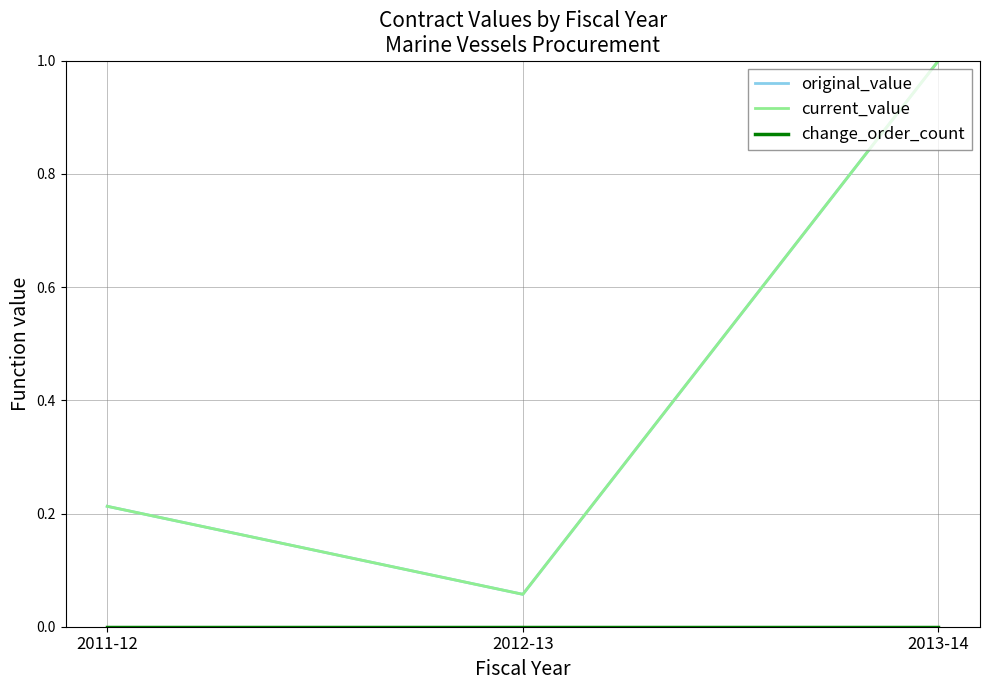

Does the chart have visible grid lines?

Yes